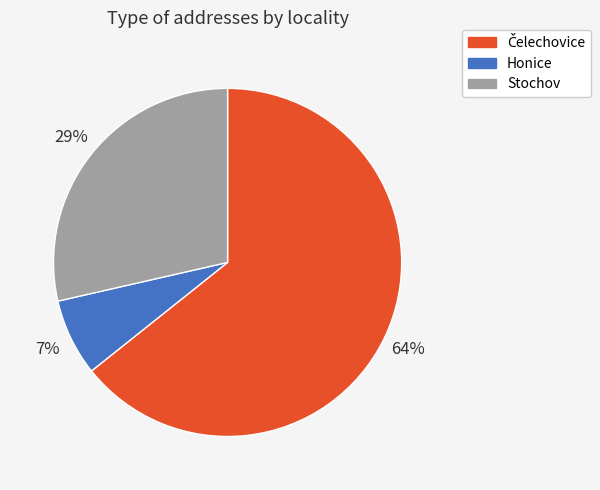

To the nearest percent, what is the average slice percentage?

33%